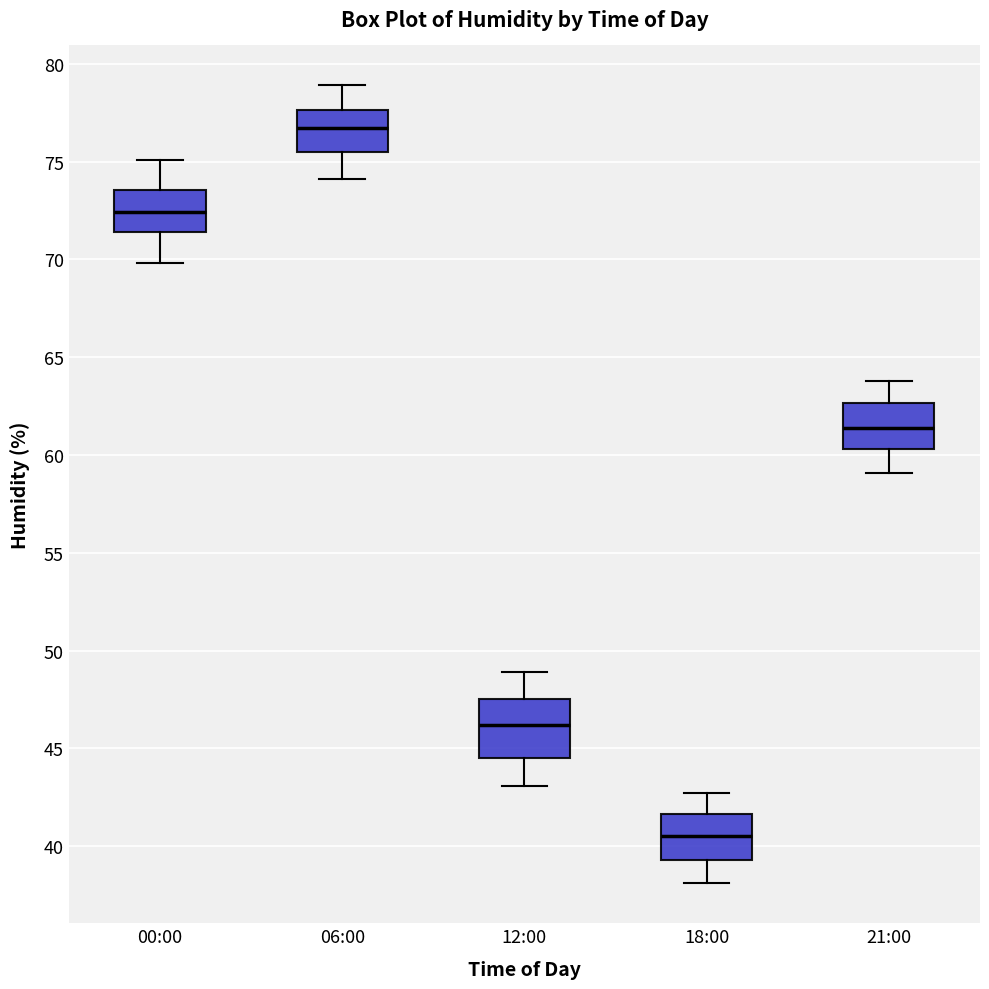

Where is the lower edge of the box for 06:00 on the y-axis? The values are not printed on the chart, so give them approximately, as read against the axis.

75.5